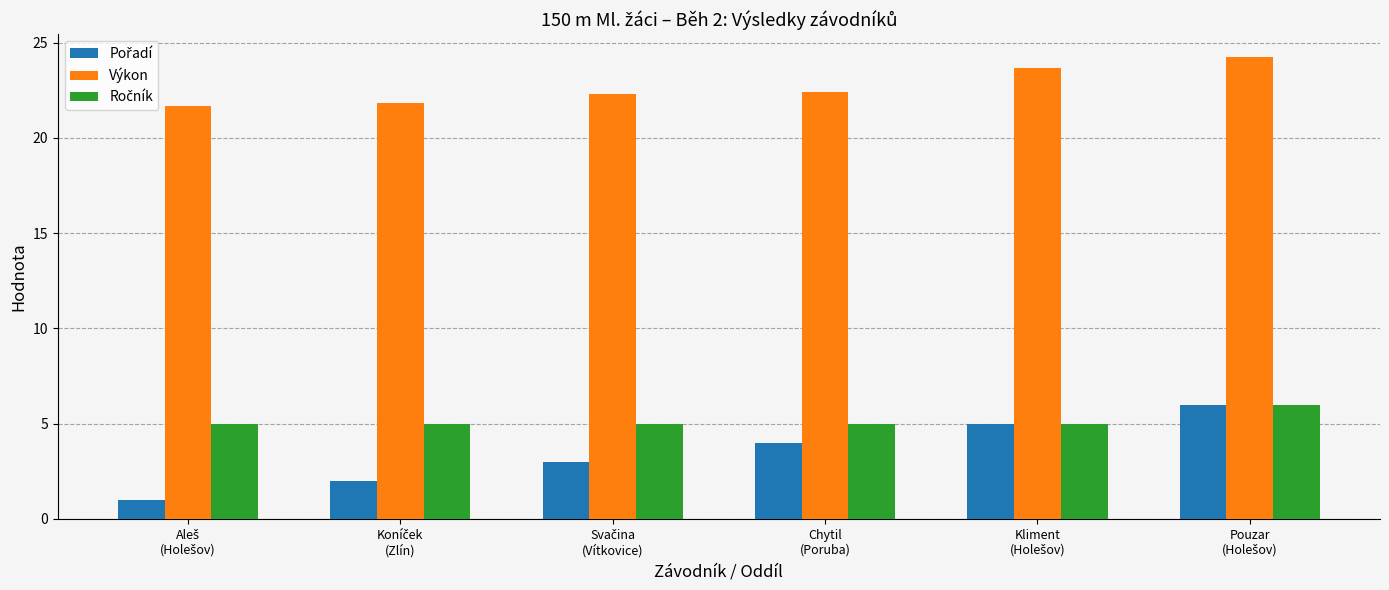

How many categories are shown in the chart?

6